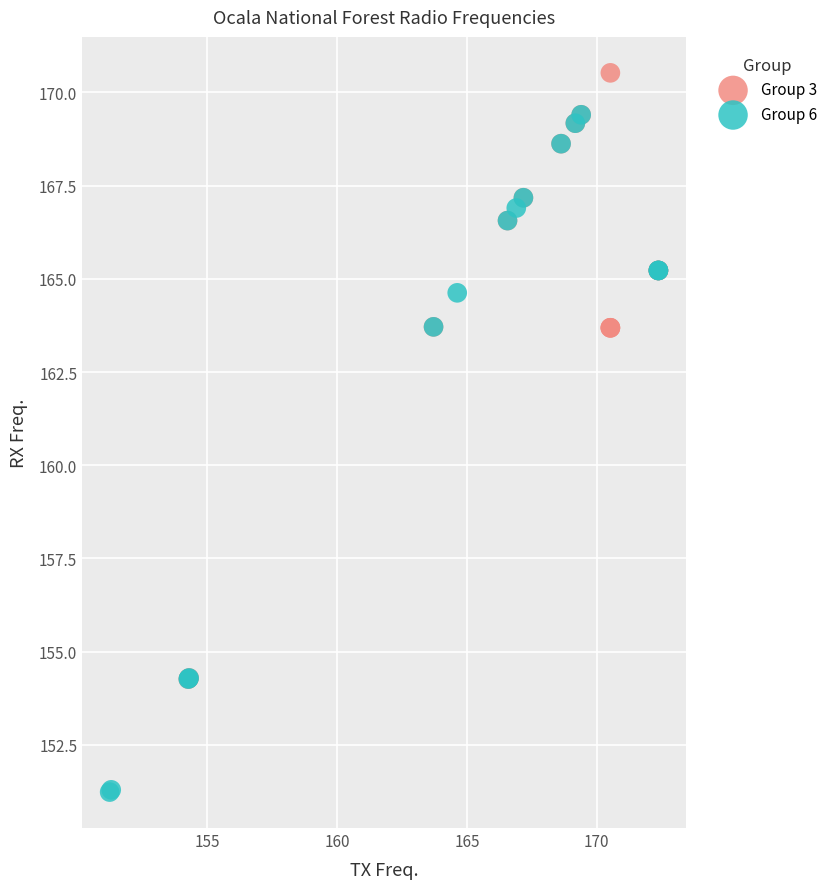

Which series contains the highest Y value?

Group 3